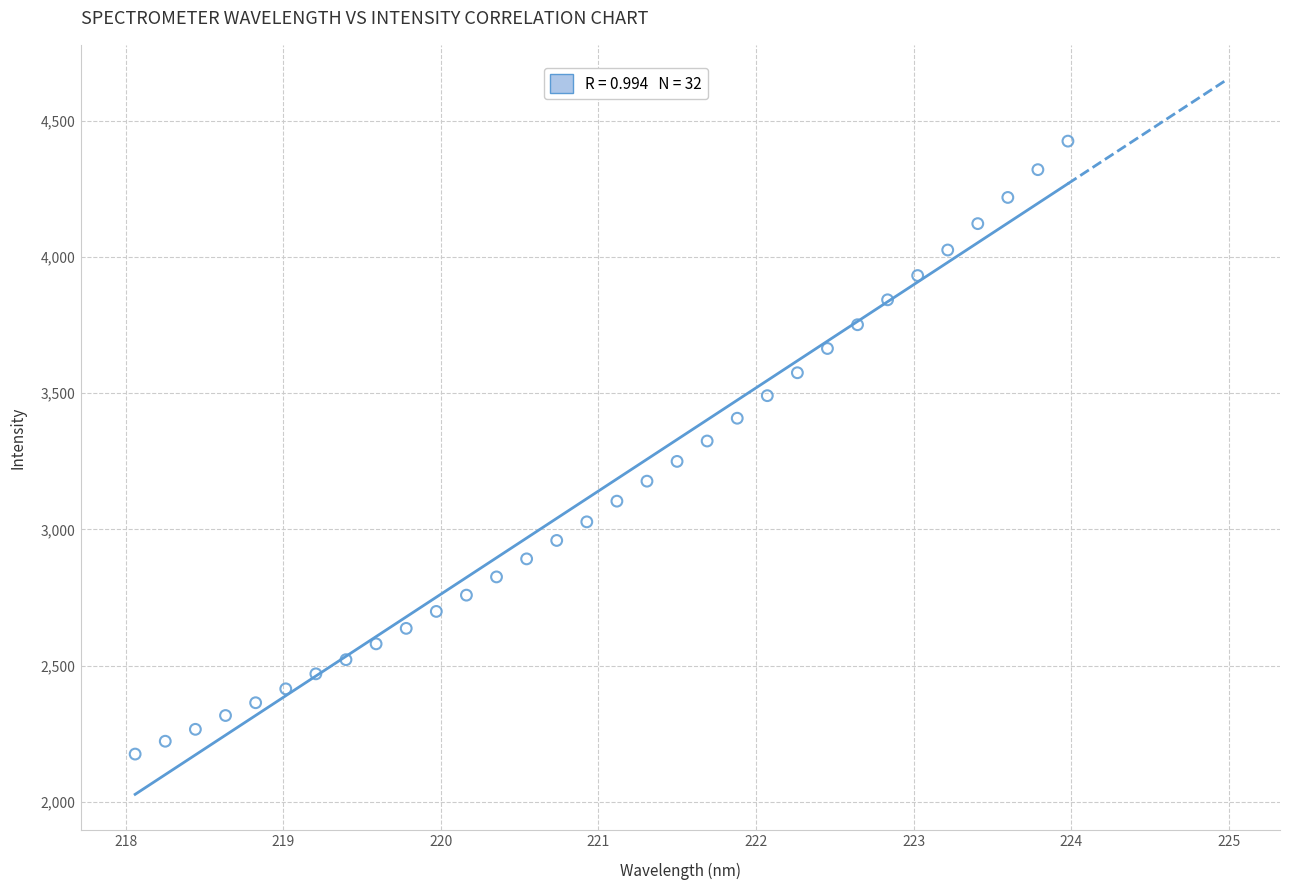

What is the range of X values (max minus min)?

5.9